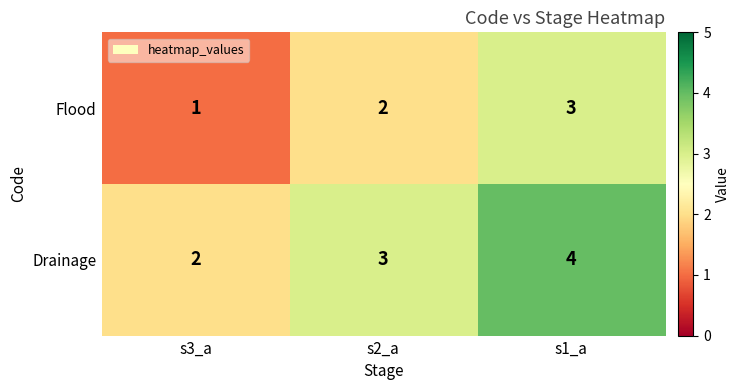

Where is Flood nearest to the value 2?

s2_a